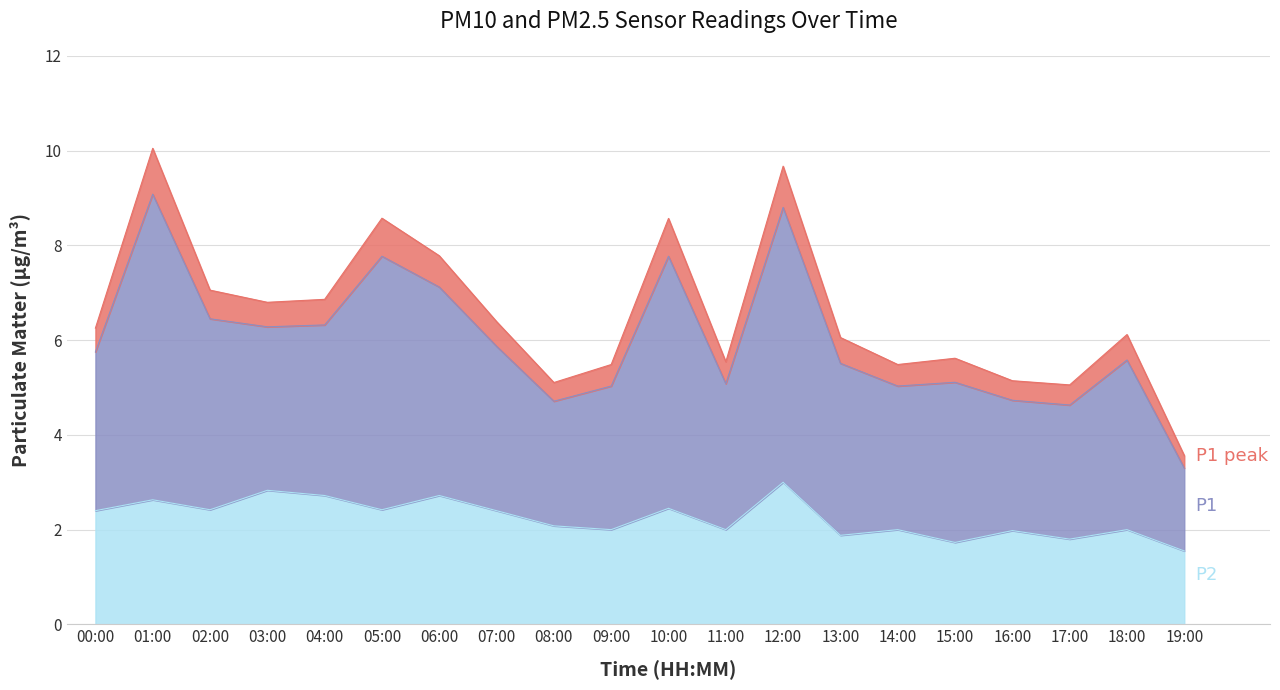

The P2 series shows 2.7 at 04:00. True or false?

True